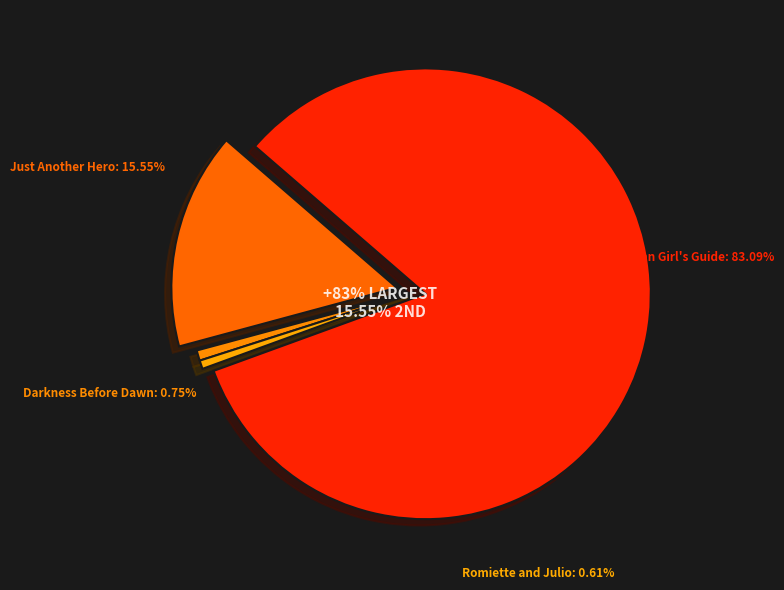

What percentage do Darkness Before Dawn and Cuban Girl's Guide to Tea and Tomorrow together represent?

83.8%